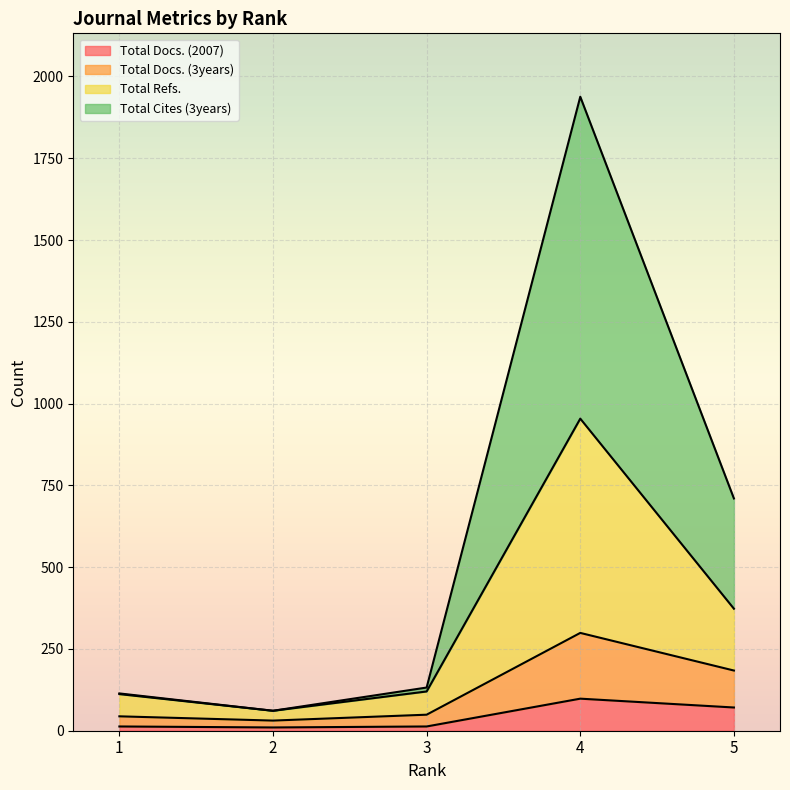

What are all the series names shown in the legend?

Total Docs. (2007), Total Docs. (3years), Total Refs., Total Cites (3years)